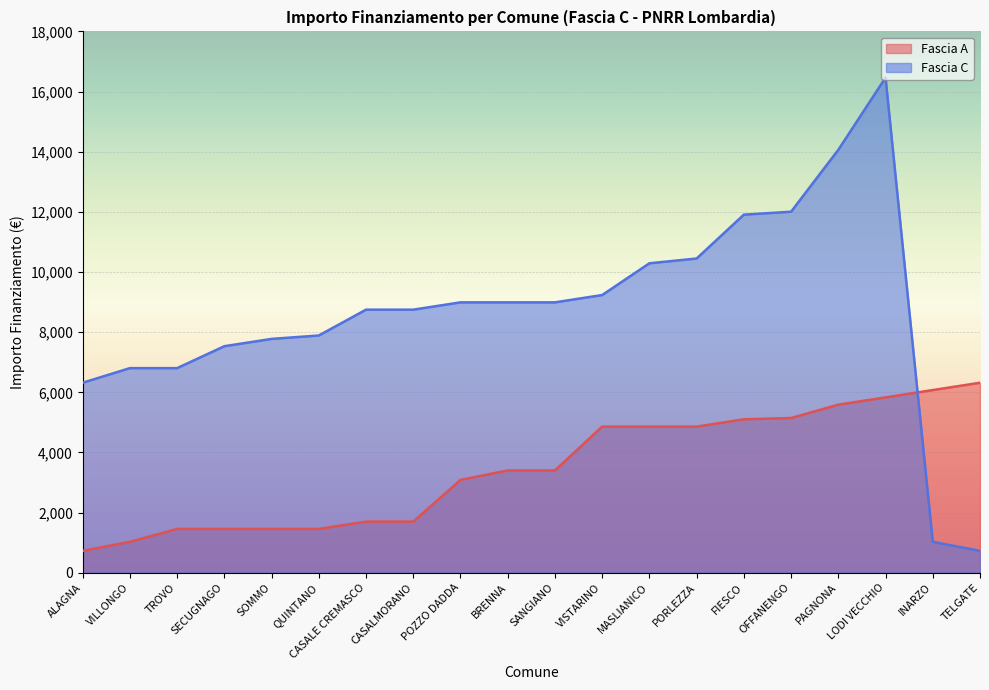

At which category is the sum across all series the highest?

LODI VECCHIO